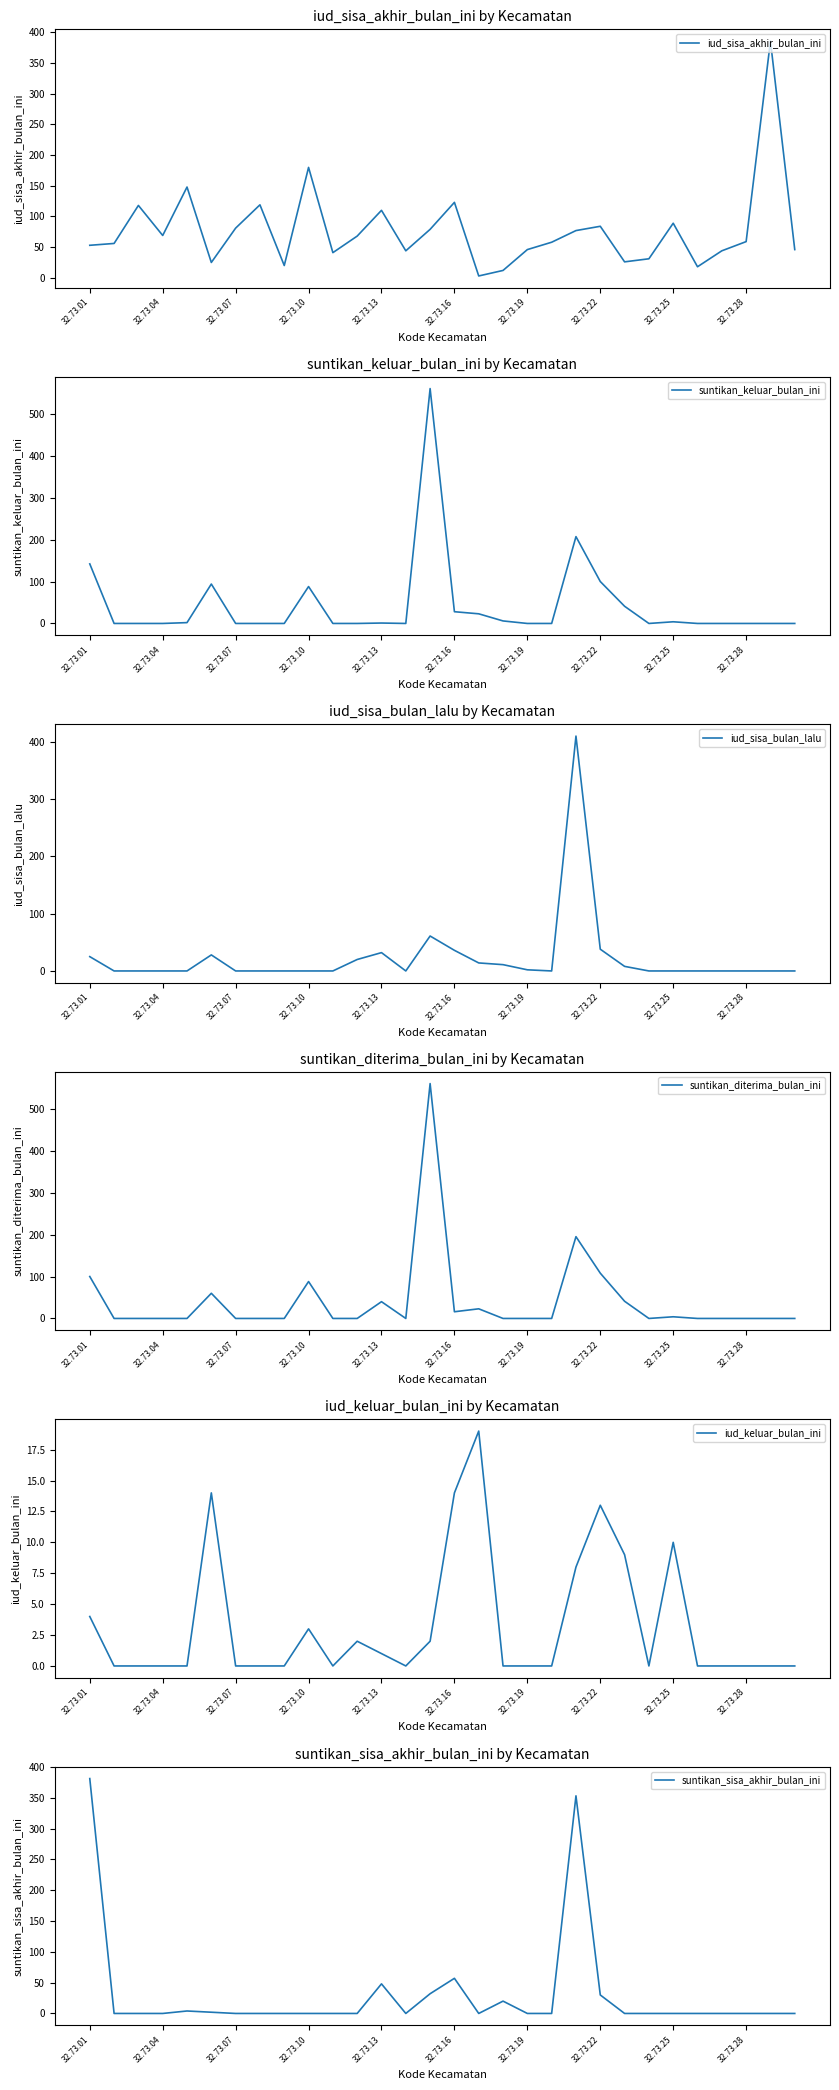

Is it true that suntikan_keluar_bulan_ini equals 0 at 32.73.28?

True